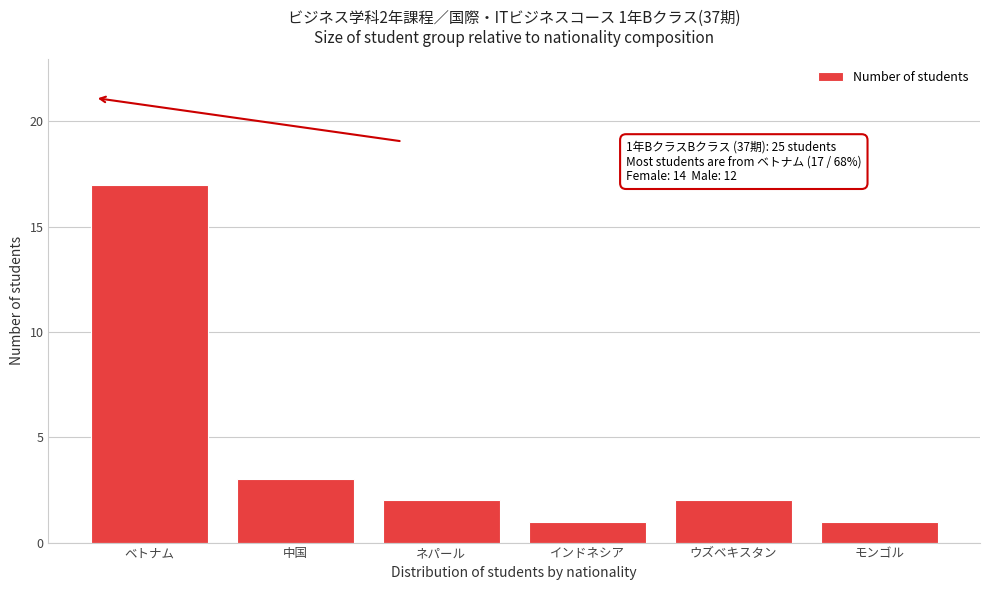

Reading left to right, transcribe all the data shown in this chart.

17	3	2	1	2	1